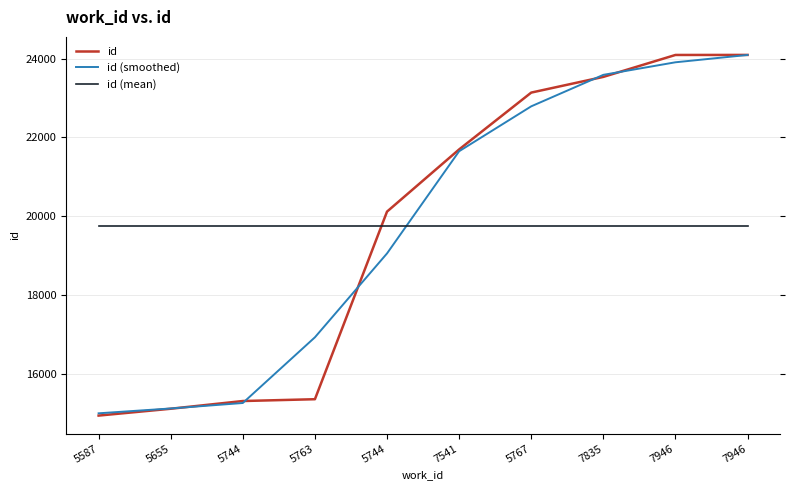

The value of id (smoothed) at 5744 is 6156. True or false?

False